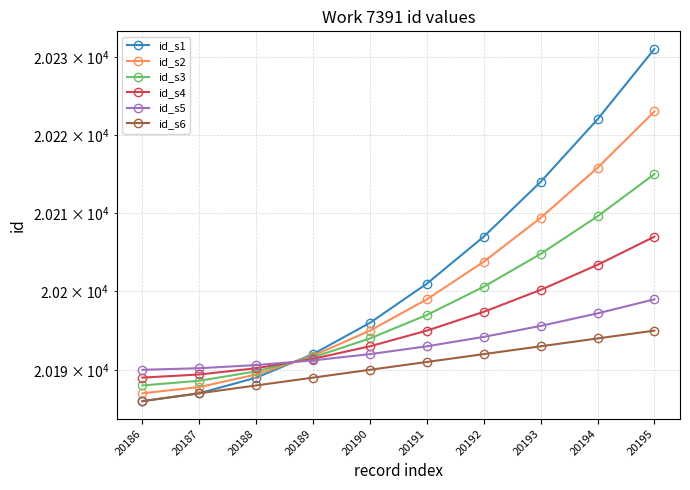

What is the maximum value for id_s4?

20207.0